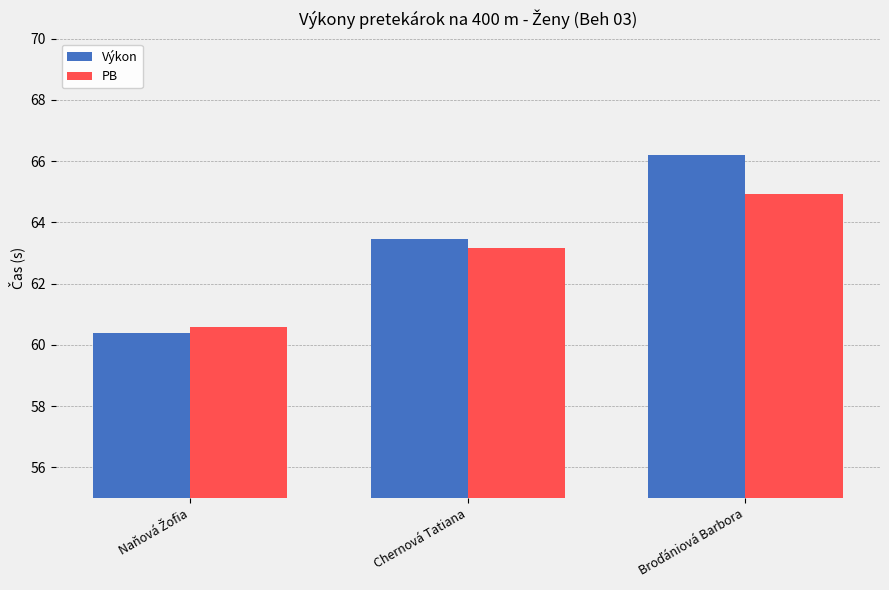

What is the minimum value for PB?

60.6